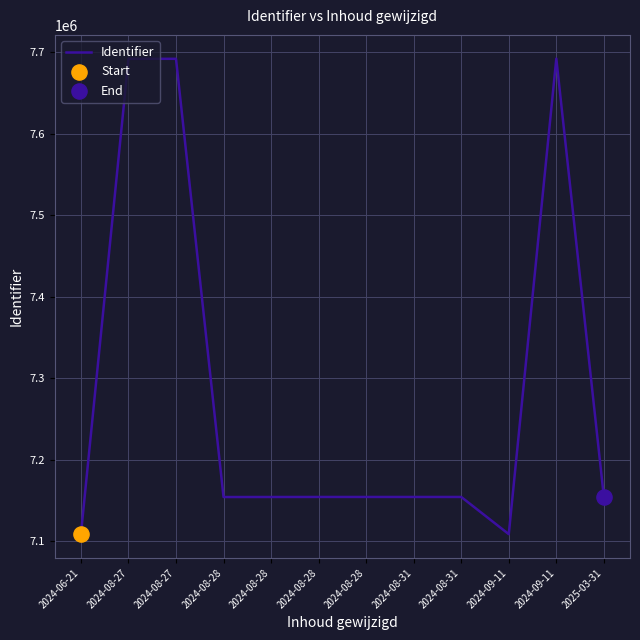

What is the change in value from 2024-08-28 to 2024-08-31?

+84